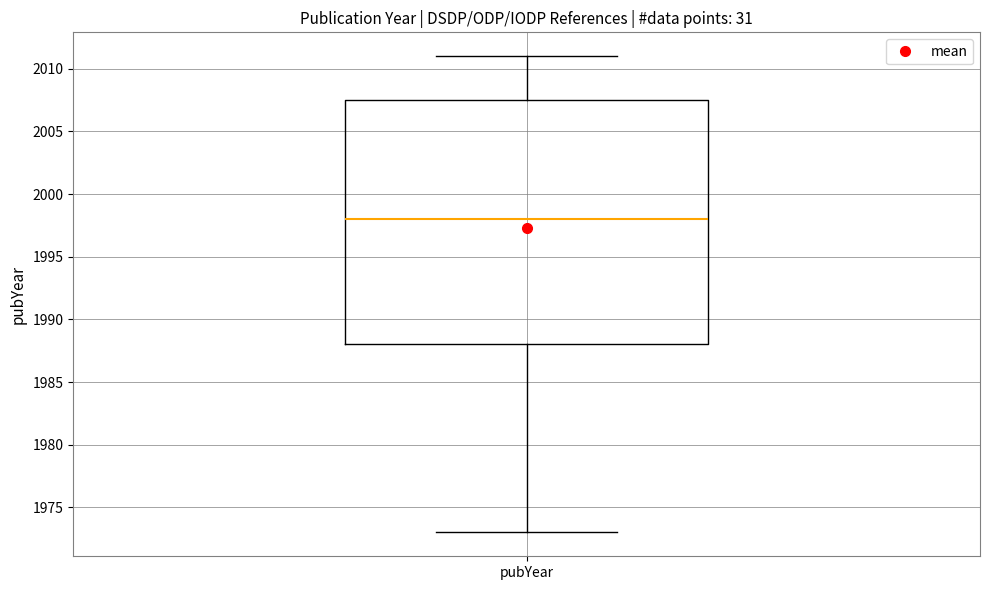

Where does the lower whisker of the box for pubYear end on the y-axis? The values are not printed on the chart, so give them approximately, as read against the axis.

1973.0